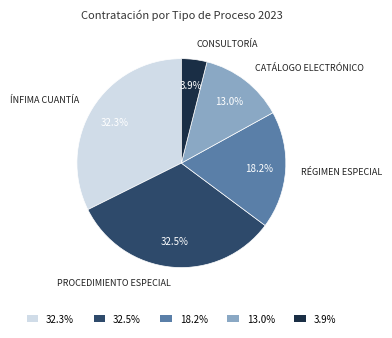

Which category has the smallest portion of the pie?

3.9%